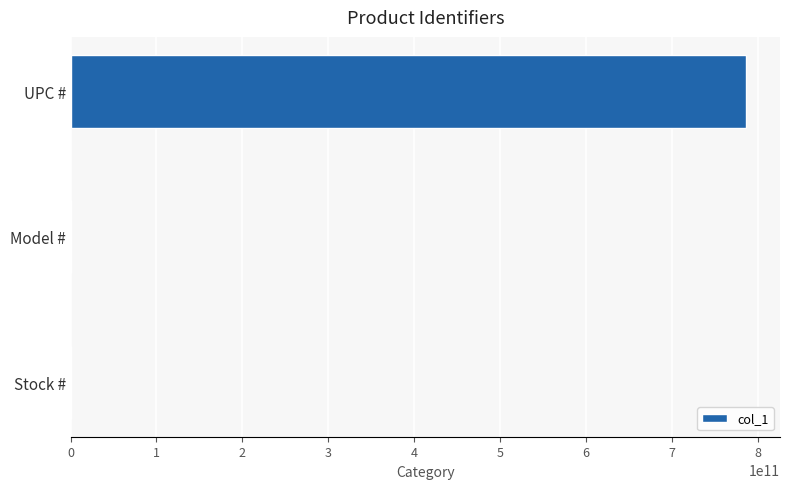

Reading bottom to top, what are all the values shown in this chart?

Stock #=1113186	Model #=1113186	UPC #=786625000747